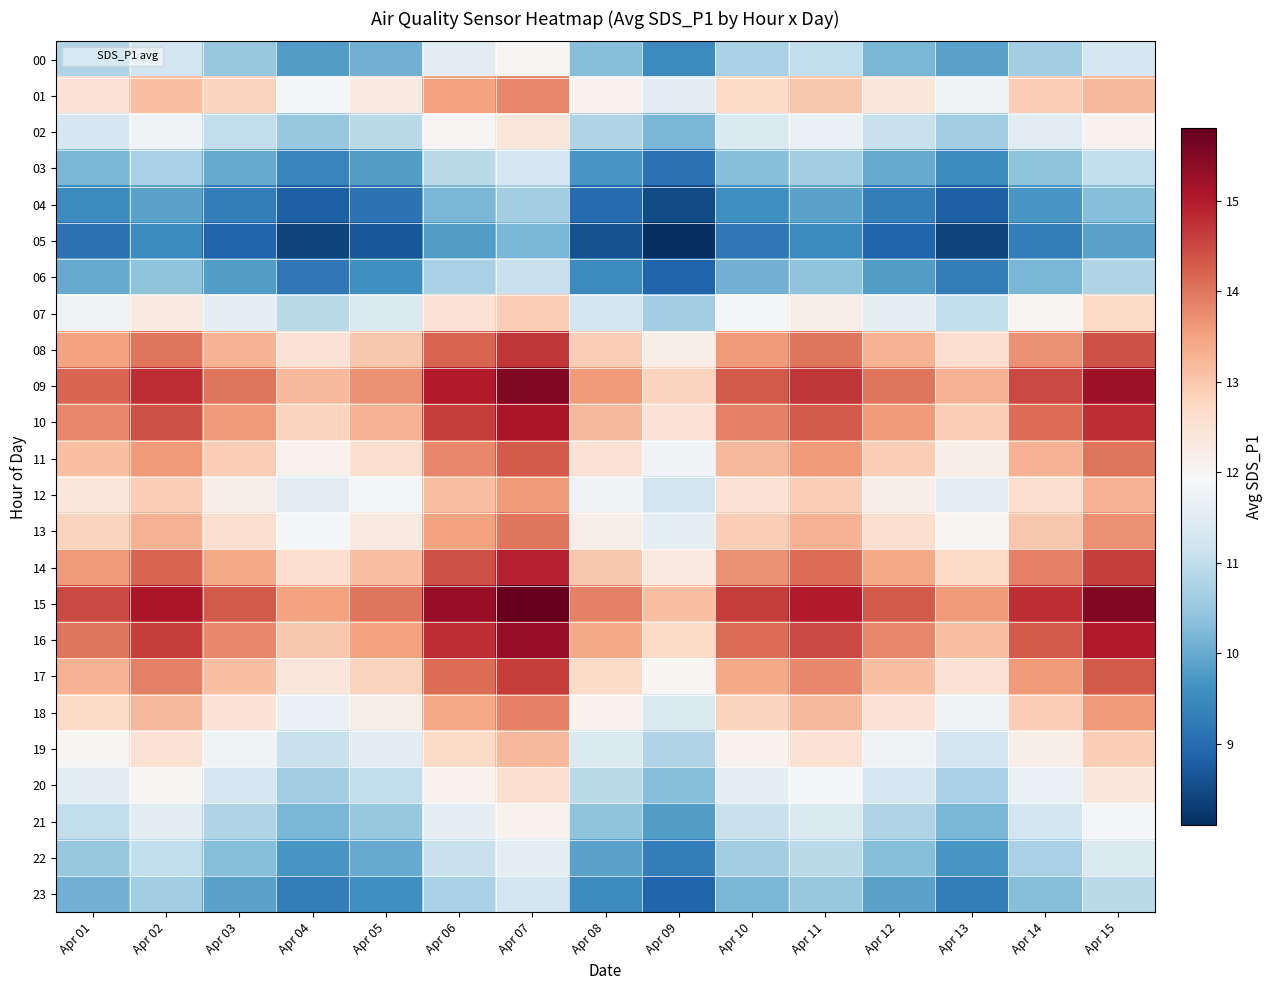

At which category does the chart reach its minimum across all series?

Apr 09